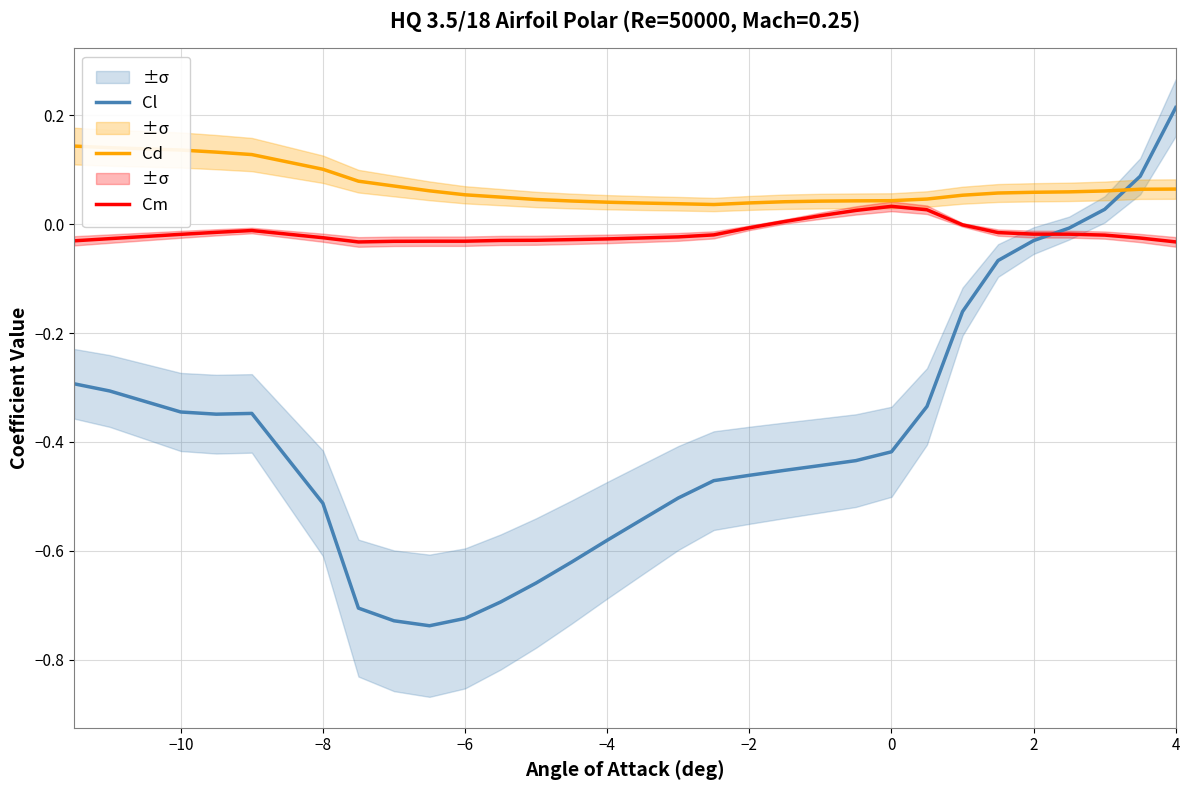

After their last crossing, which series has the higher values: Cd or Cl?

Cl